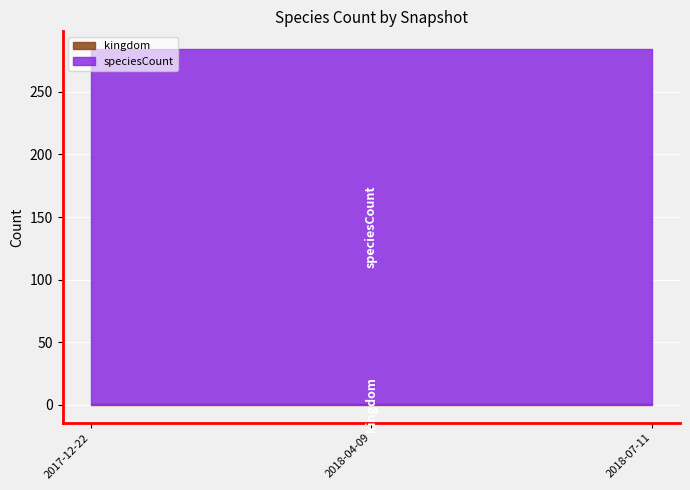

How many lines are shown in the chart?

2